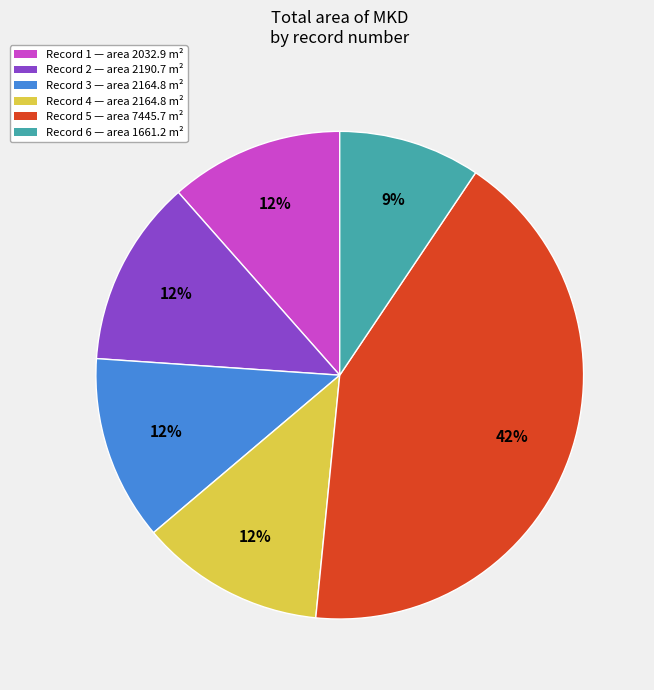

Does any single category account for the majority?

No